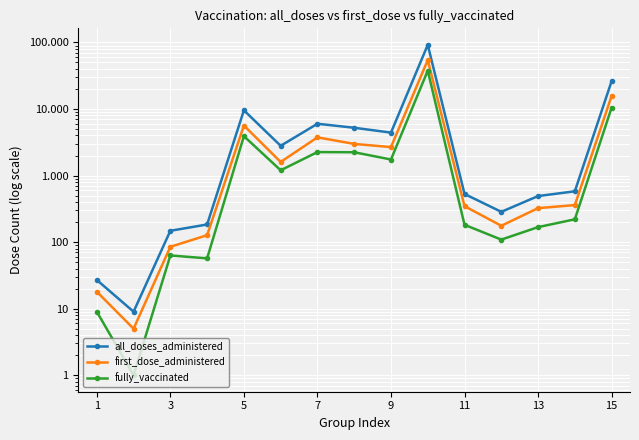

Reading left to right, list all the values displayed in this chart.

all_doses_administered: 27	9	148	184	9560	2800	6004	5228	4420	92078	529	285	492	580	26240
first_dose_administered: 18	5	85	127	5652	1600	3750	2989	2677	54334	347	176	324	360	15738
fully_vaccinated: 9	1	63	57	3908	1200	2254	2239	1743	37744	182	109	168	220	10502